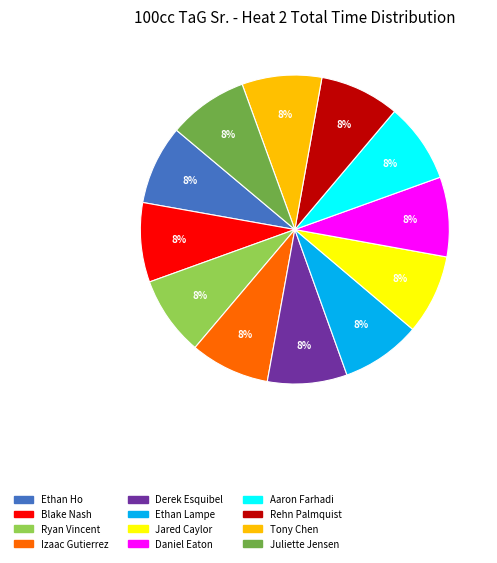

Combined, do Aaron Farhadi and Ethan Lampe account for over 50%?

No